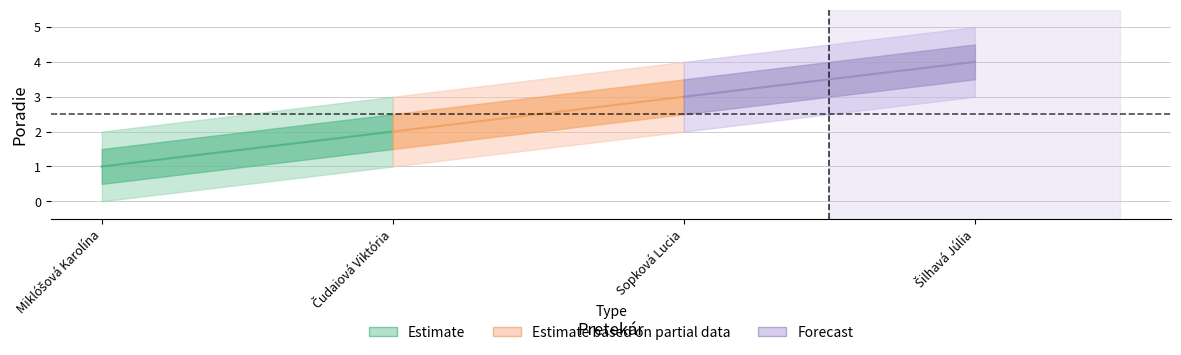

What is the sum of the values at 3 and 1?

6